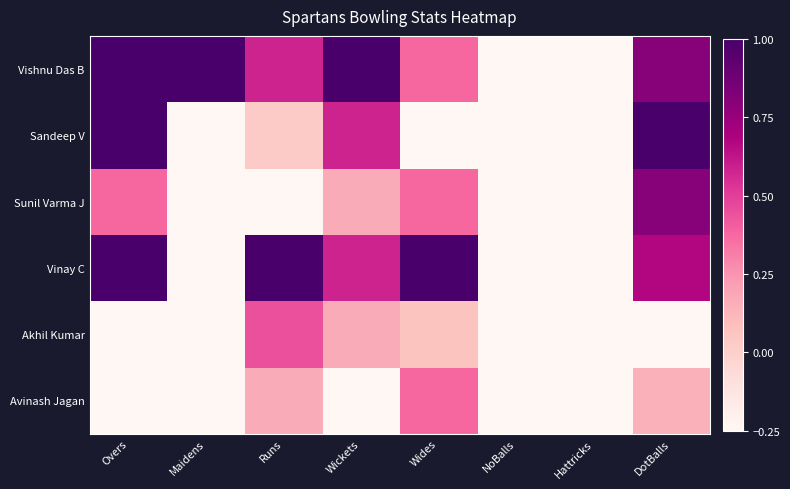

At which category is the sum across all series the highest?

DotBalls